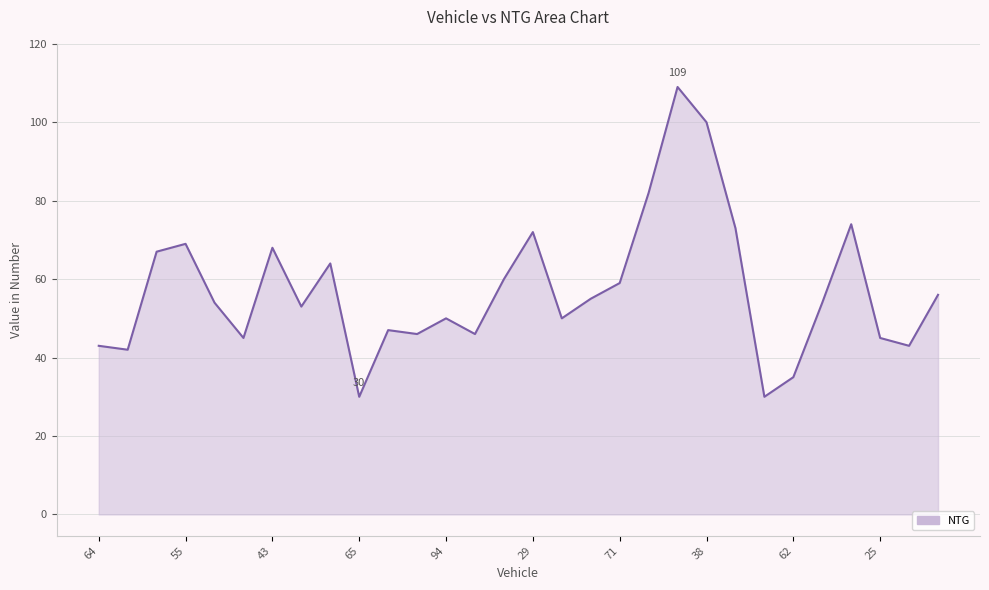

What is the difference between the second highest and minimum values?

70